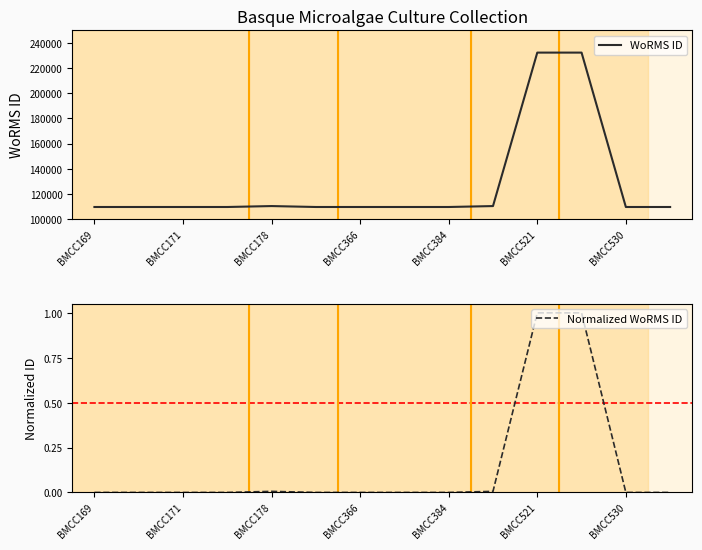

How many interior local peaks does the WoRMS ID series have?

1